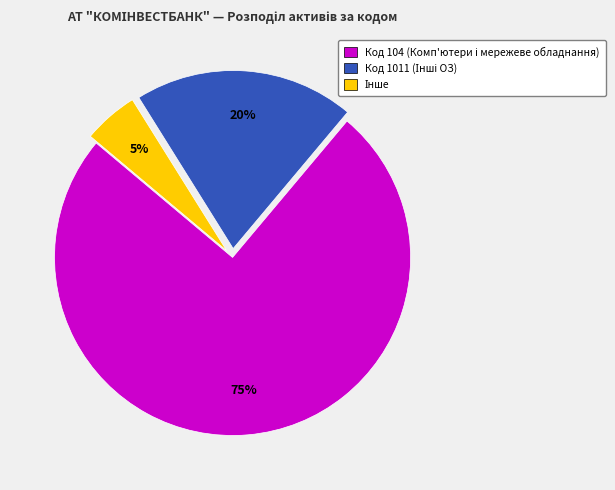

Is there any slice that represents more than half of the pie?

Yes